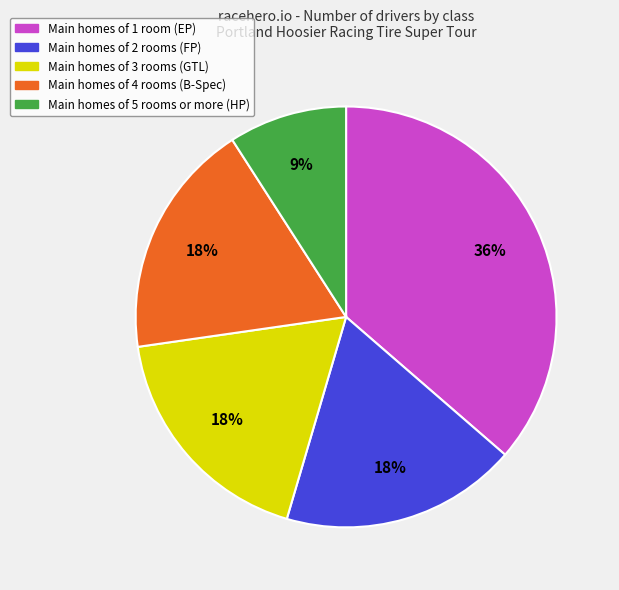

Which category has the biggest portion of the pie?

Main homes of 1 room (EP)